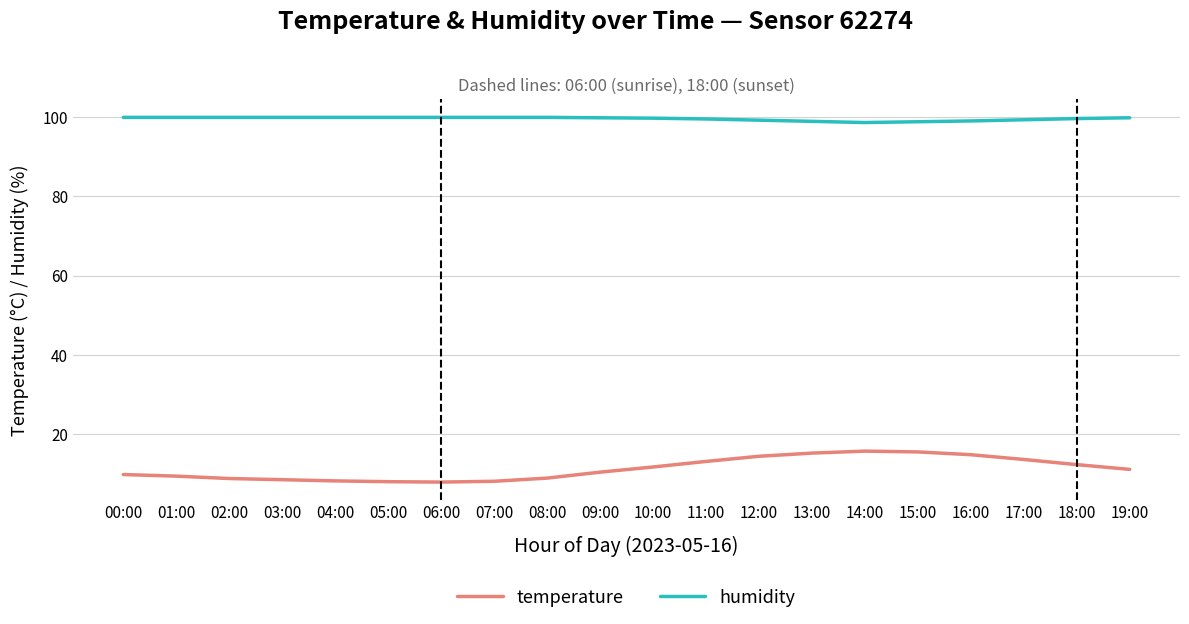

Which series has the largest range (max minus min)?

temperature